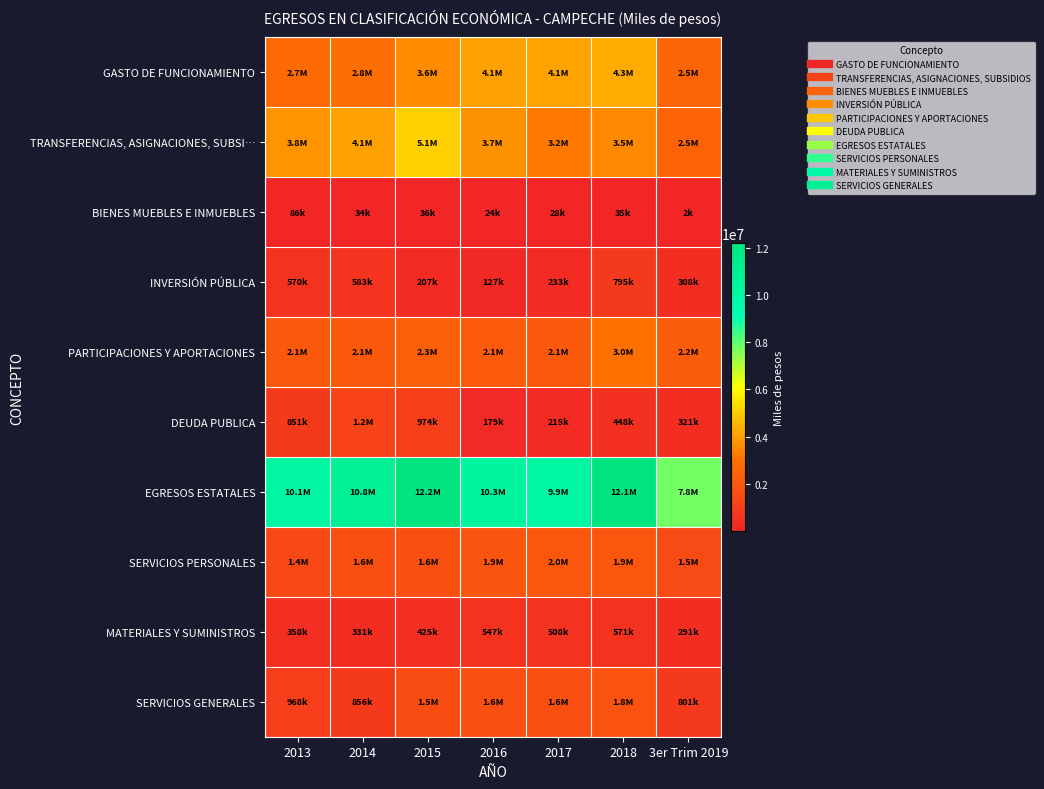

What is the total value across all series at 2018?

28528267